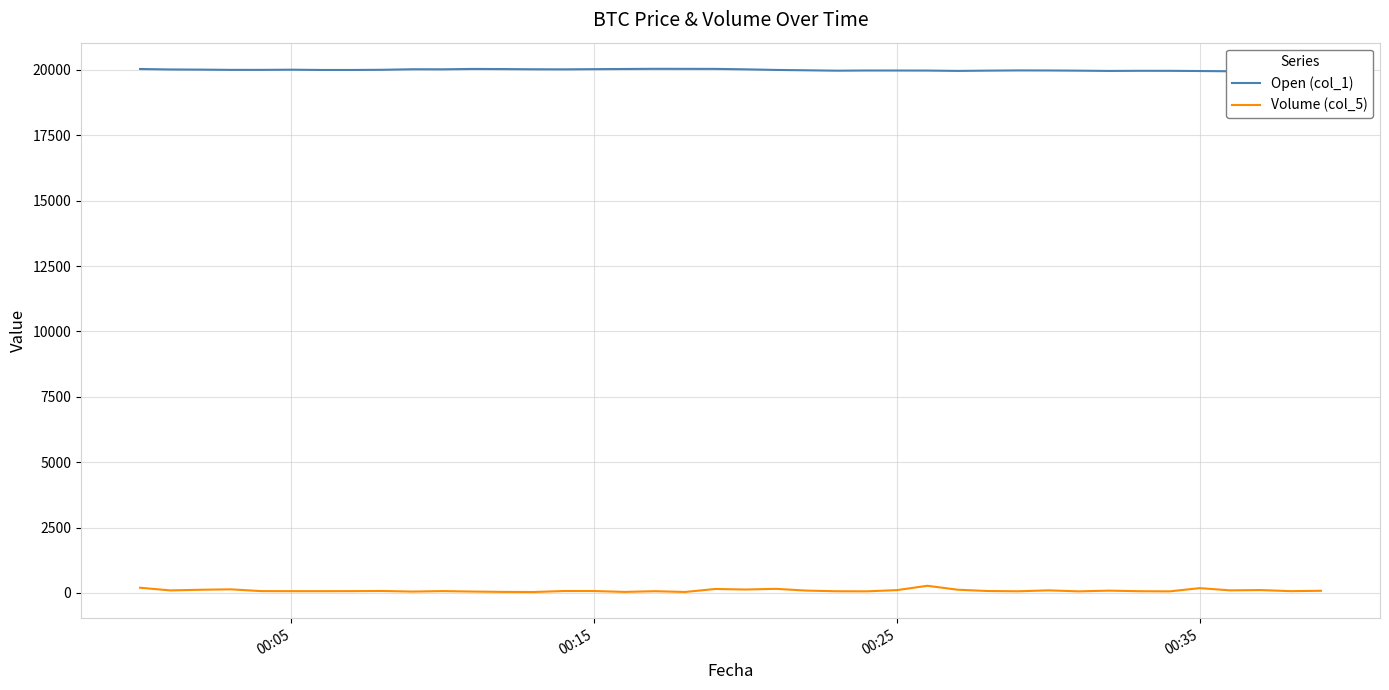

True or false: Open (col_1) and Volume (col_5) intersect in this chart.

False